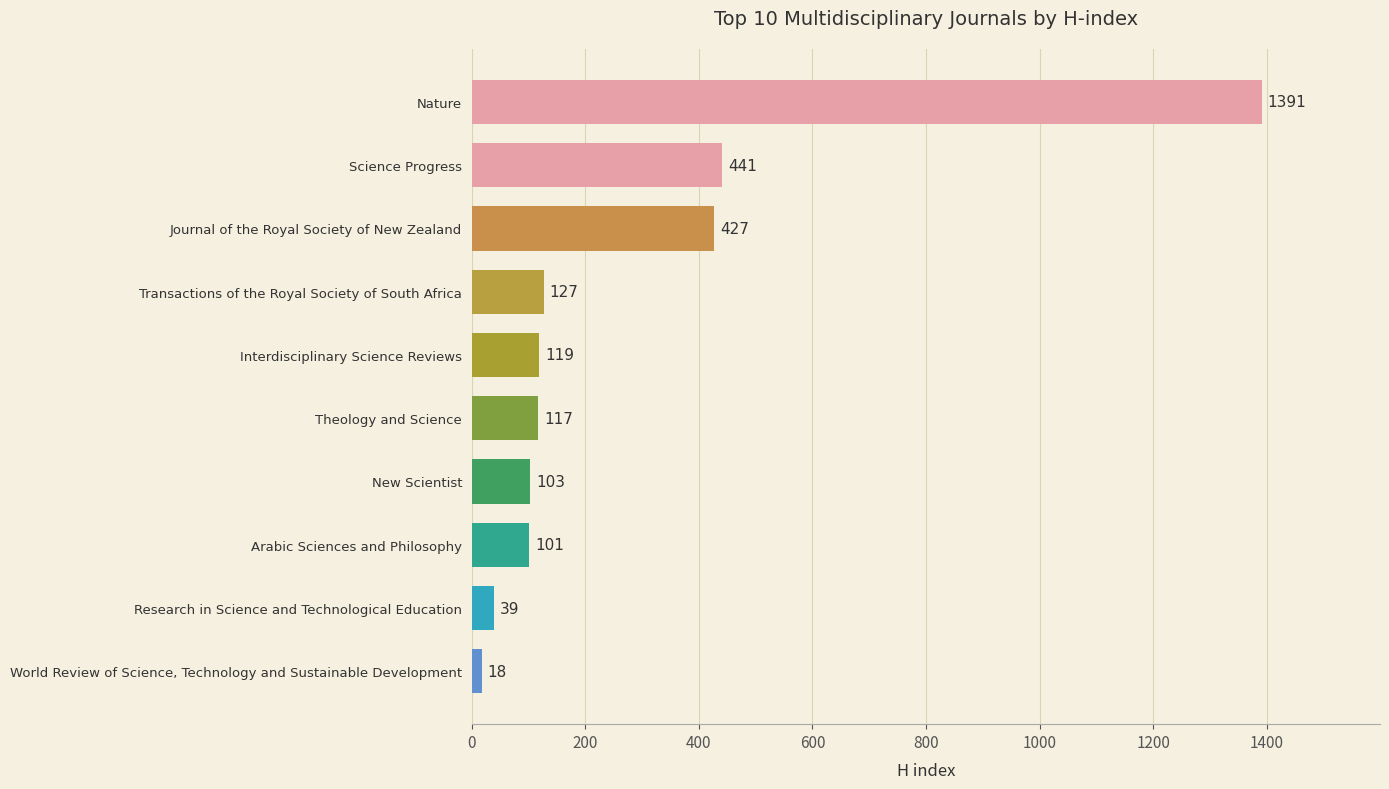

Reading bottom to top, list all the values displayed in this chart.

18	39	101	103	117	119	127	427	441	1391